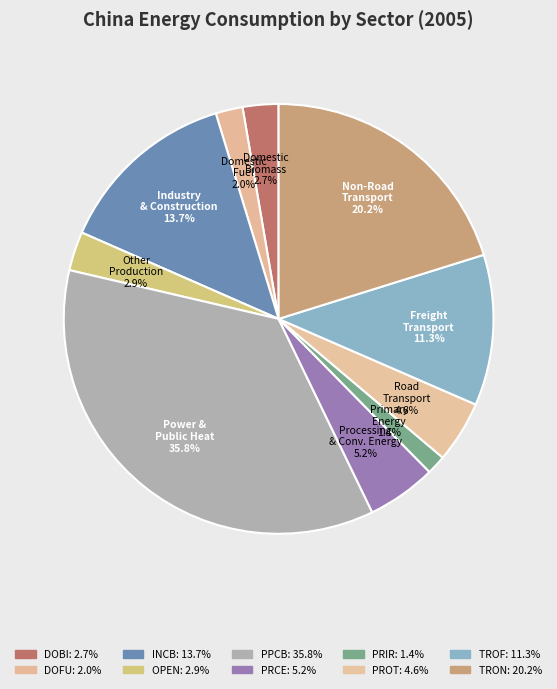

The OPEN slice represents 3% of the pie. True or false?

True